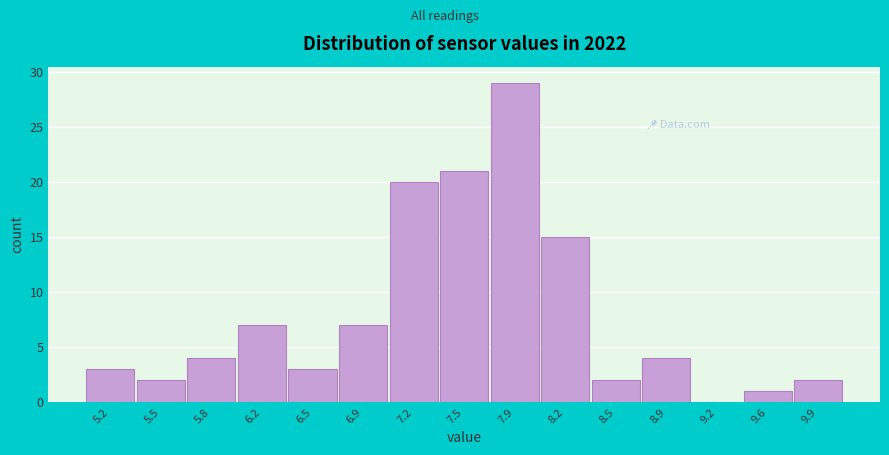

Reading left to right, extract all data points from this chart.

5.2=3	5.5=2	5.8=4	6.2=7	6.5=3	6.9=7	7.2=20	7.5=21	7.9=29	8.2=15	8.5=2	8.9=4	9.2=0	9.6=1	9.9=2